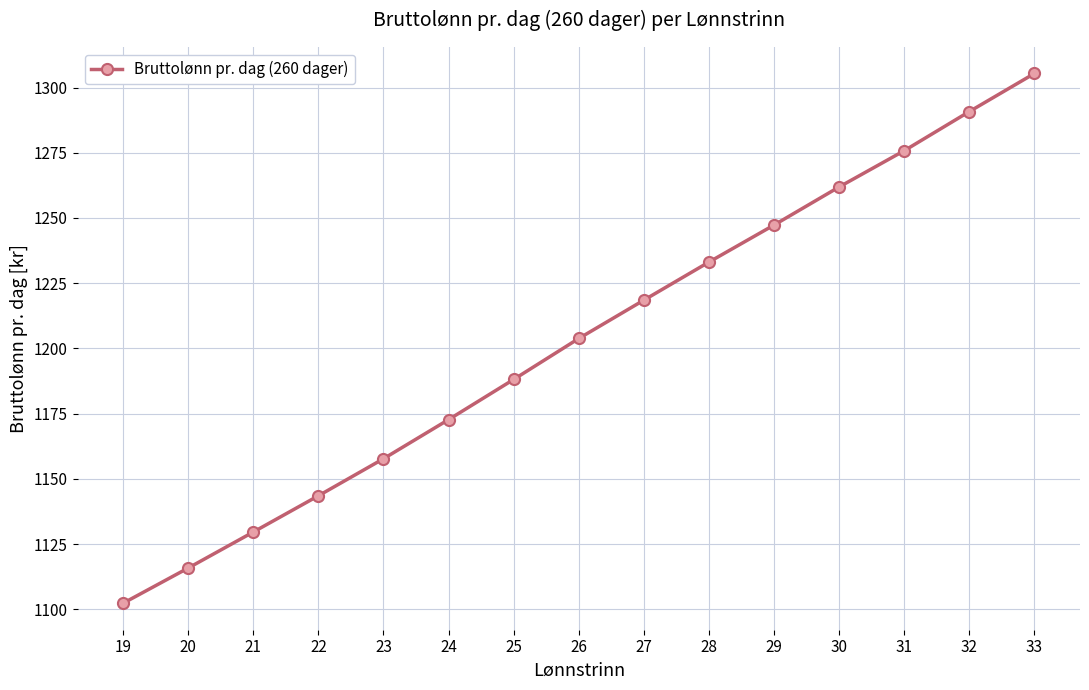

The chart shows a value of 1275.8 at 31. True or false?

True